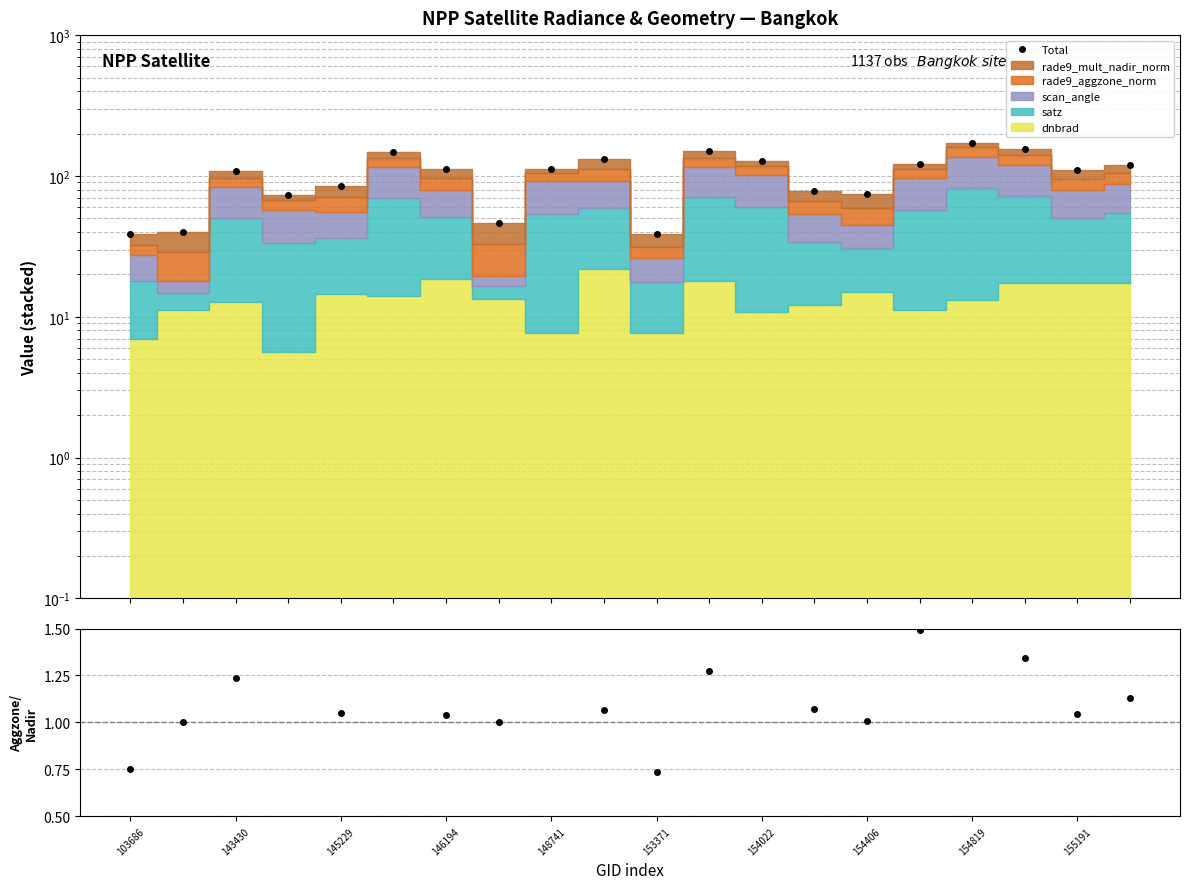

The value of aggzone/nadir at 155191 is 1.6. True or false?

False